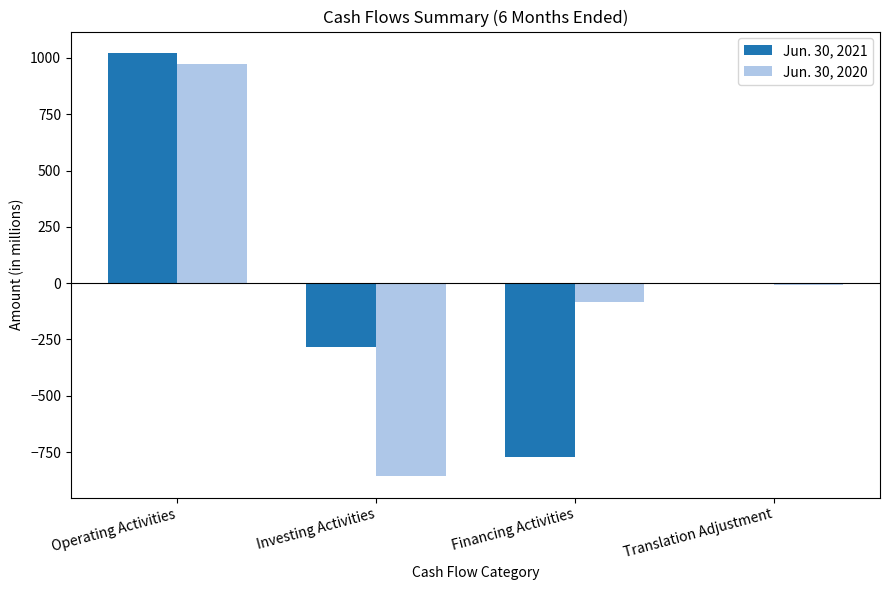

The Jun. 30, 2021 series shows -283 at Investing Activities. True or false?

True